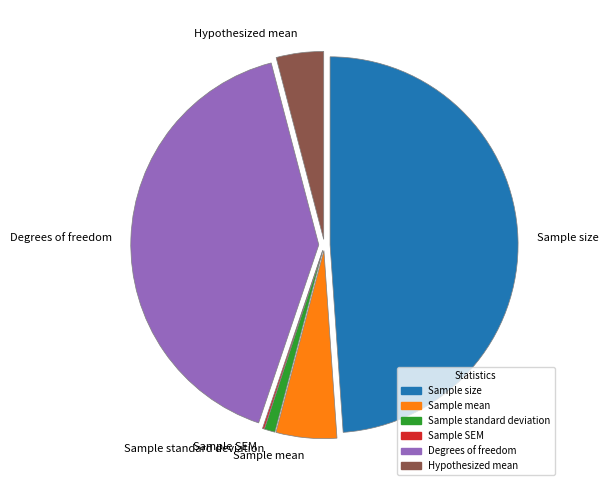

The Sample mean slice represents 1% of the pie. True or false?

False